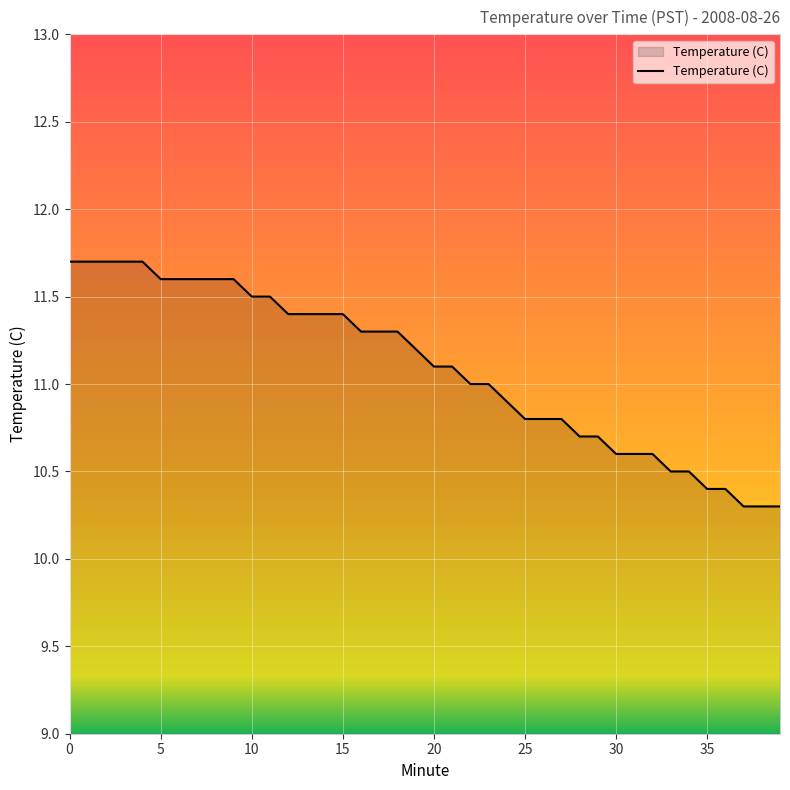

What is the maximum value shown in the chart?

11.7